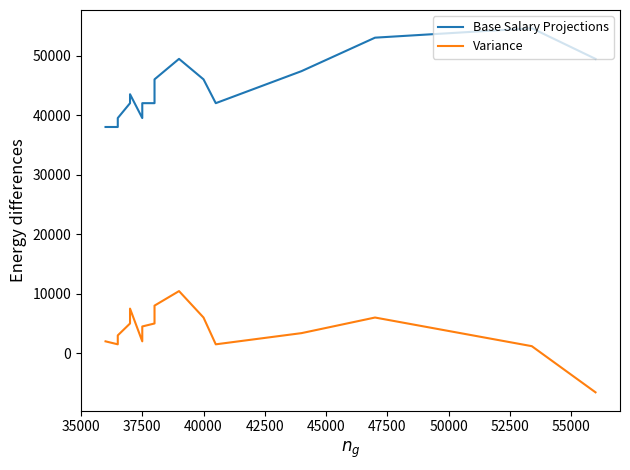

Reading right to left, list all the values displayed in this chart.

Base Salary Projections: 49440	54590	53000	47380	42000	46000	49440	46000	43500	42000	42000	39500	43500	42000	39500	38000	38000
Variance: -6560	1190	6000	3380	1500	6000	10440	8000	5500	5000	4500	2000	7500	5000	3000	1500	2000